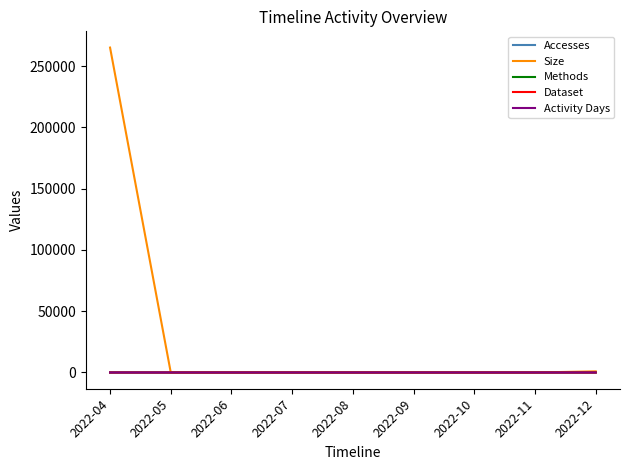

Reading right to left, list all the values displayed in this chart.

Accesses: 1	0	0	0	0	0	0	0	2
Size: 918	0	0	0	0	0	0	0	265172
Methods: 1	0	0	0	0	0	0	0	1
Dataset: 1	0	0	0	0	0	0	0	1
Activity Days: 1	0	0	0	0	0	0	0	1